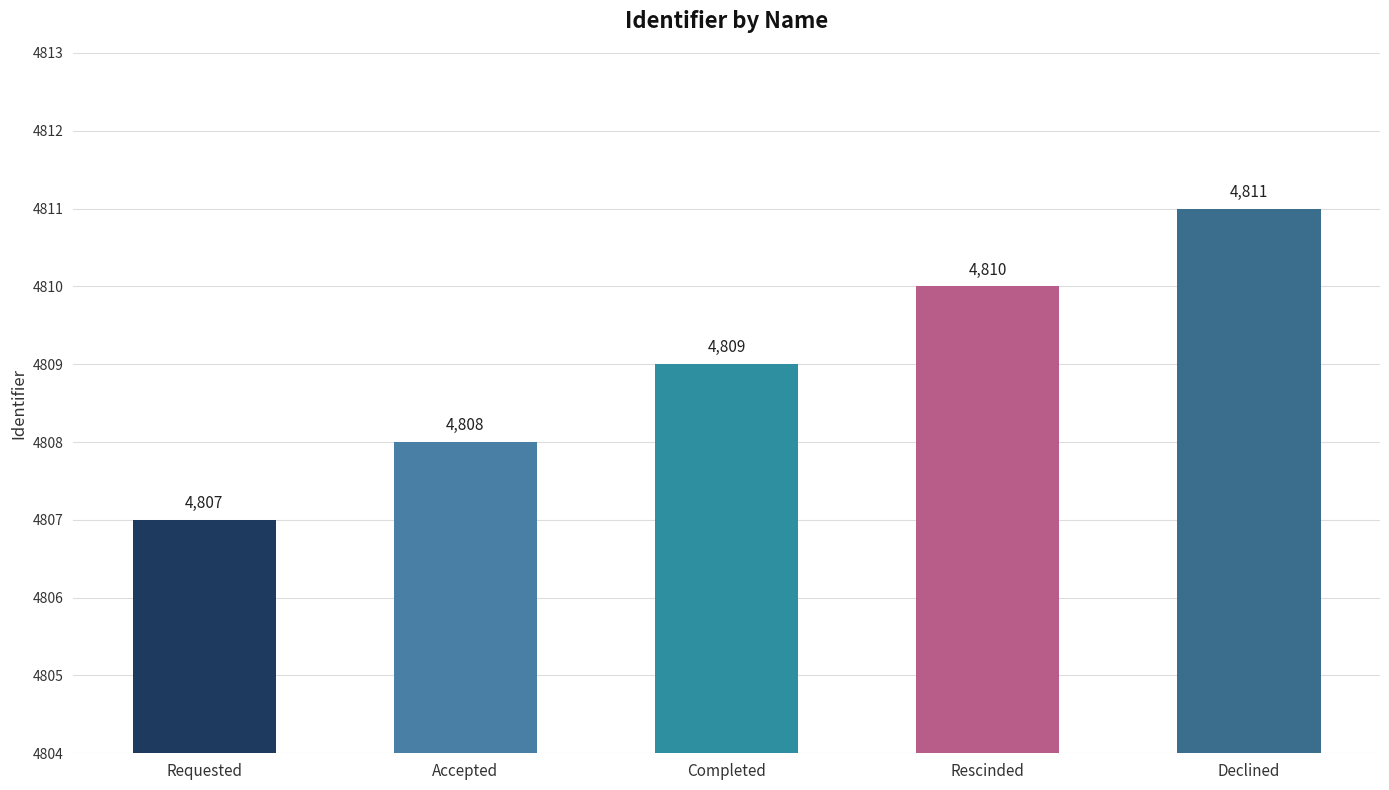

Does the chart contain stacked bars?

No